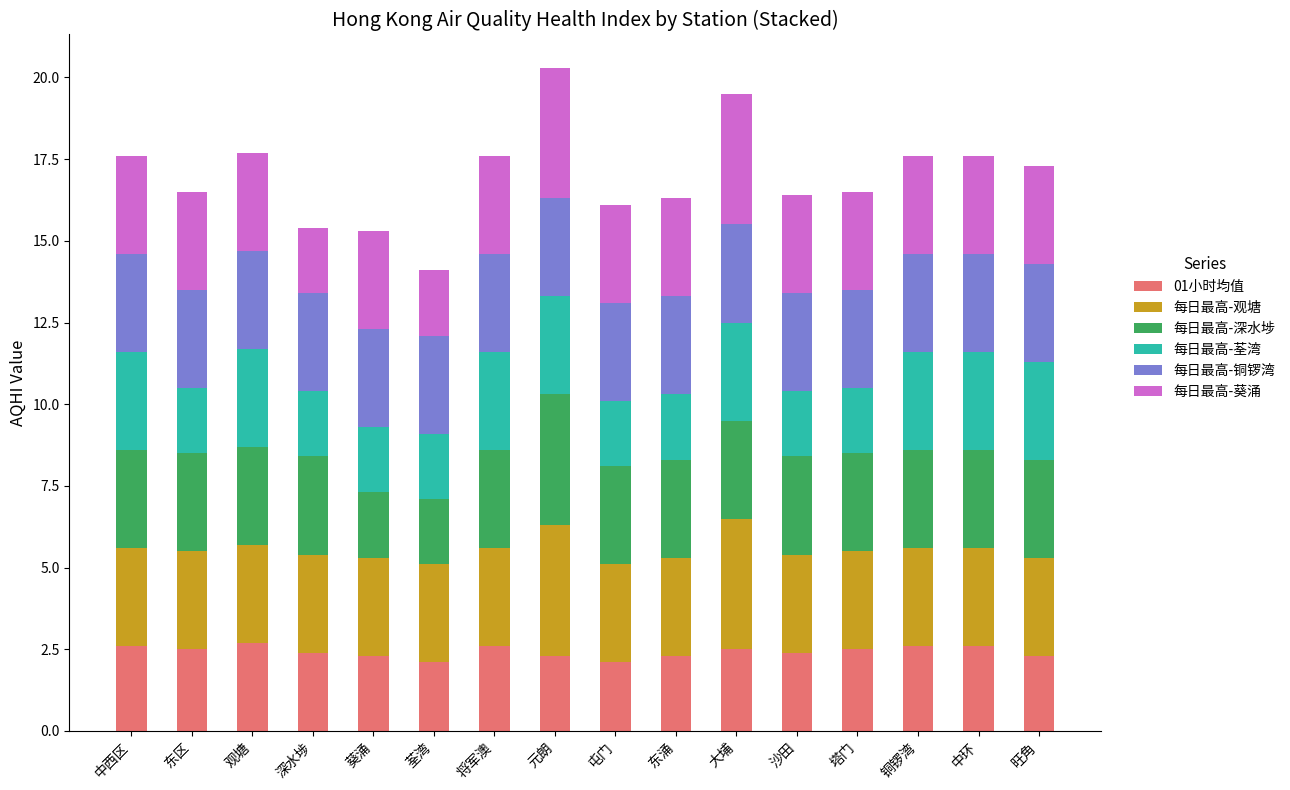

What is the difference between the maximum and second lowest values in the 01小时均值 series?

0.6